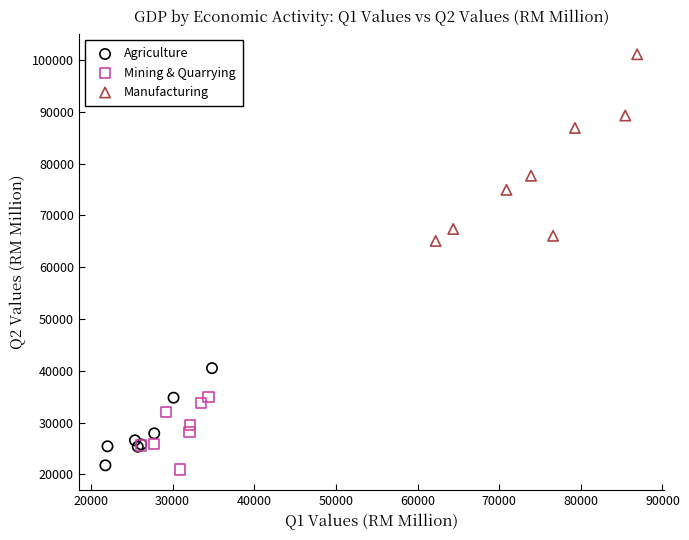

Which series contains the highest Y value?

Manufacturing